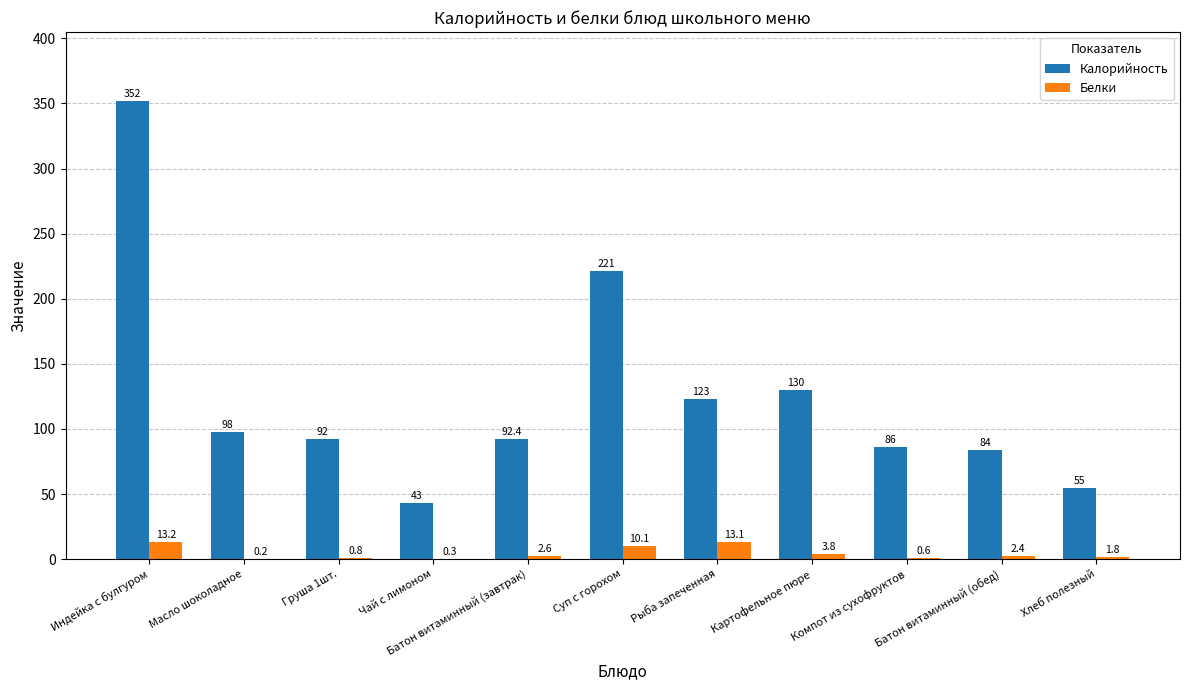

Is it true that Калорийность equals 46.2 at Масло шоколадное?

False